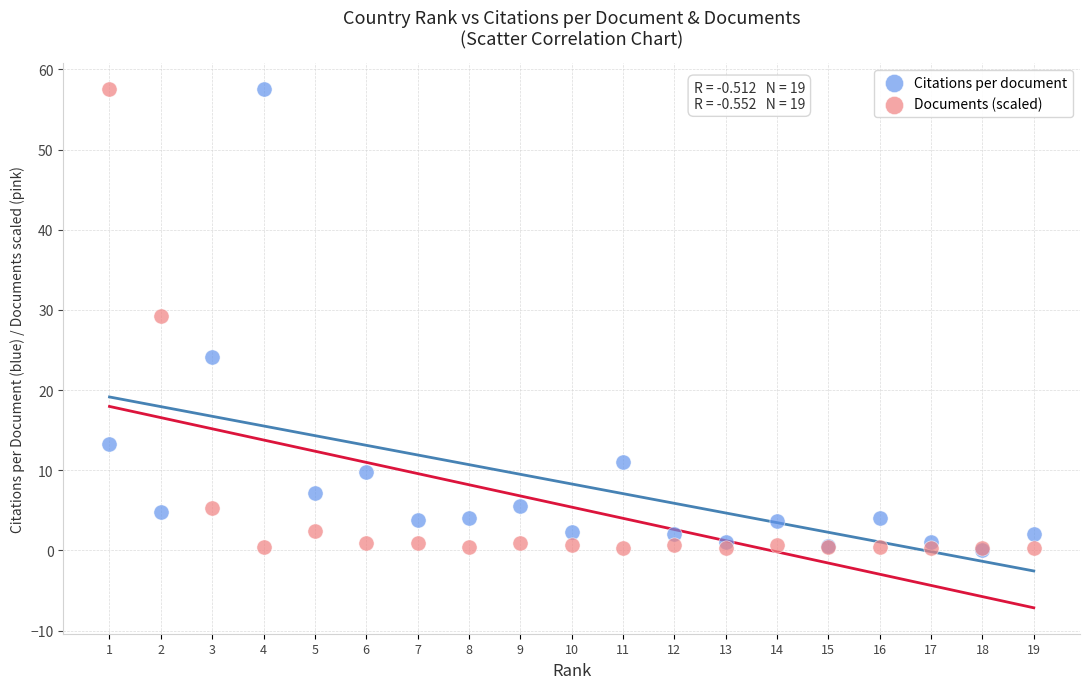

In the Citations per document series, what Y value is closest to 28?

24.2